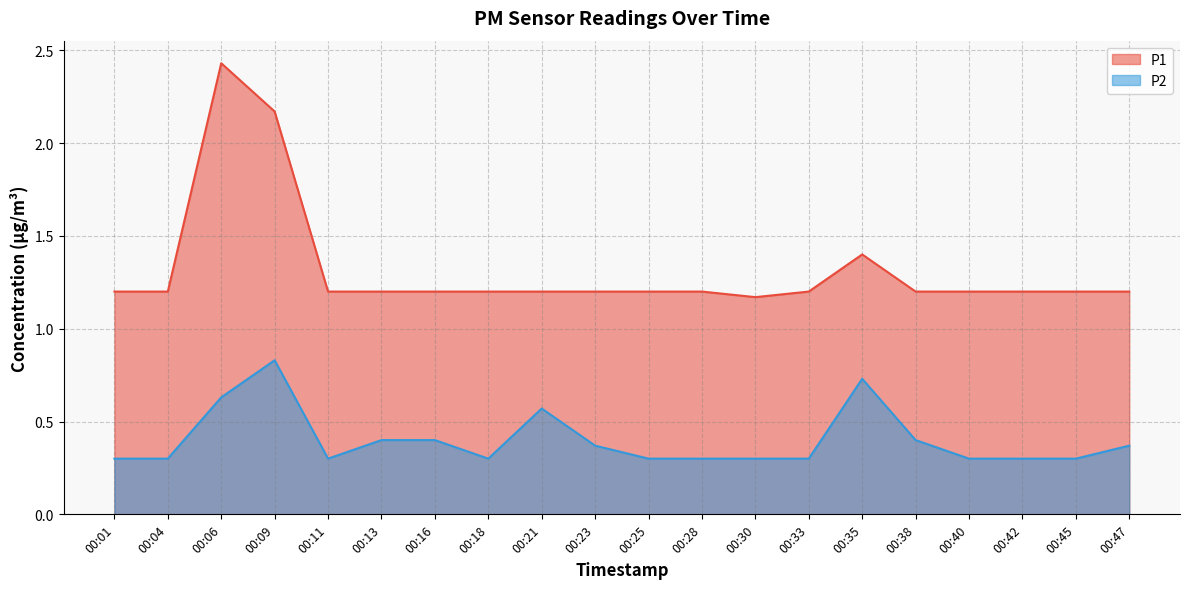

Count the number of categories in the chart.

20